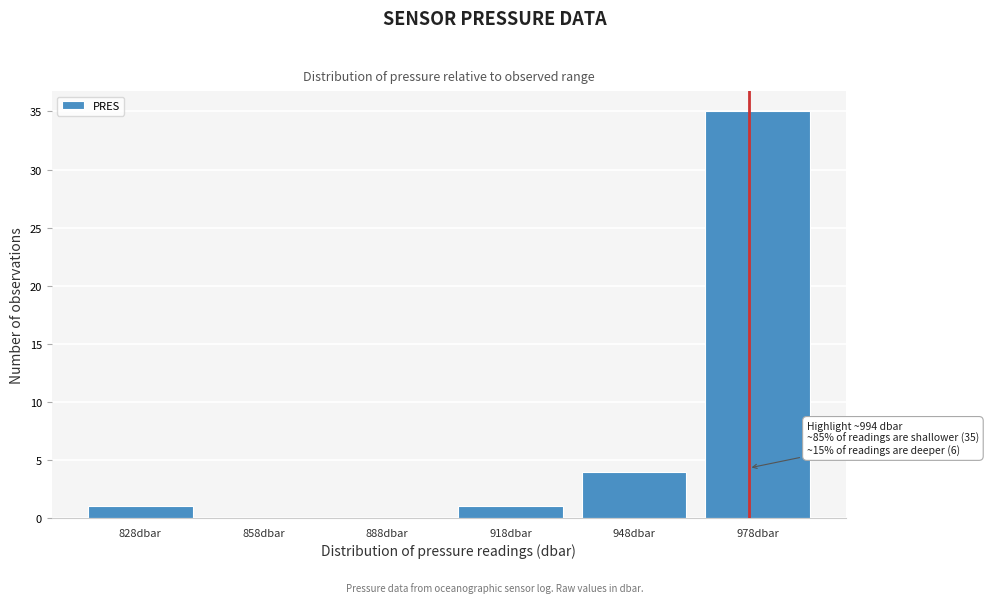

Reading left to right, list all the values displayed in this chart.

828dbar=1	858dbar=0	888dbar=0	918dbar=1	948dbar=4	978dbar=35